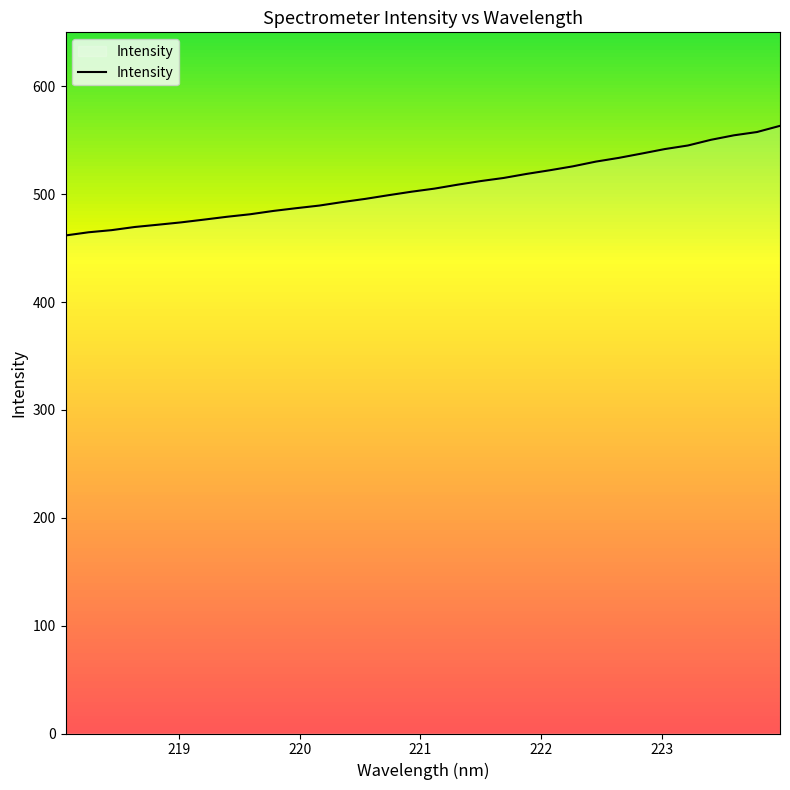

The chart shows a value of 138.5 at 220. True or false?

False